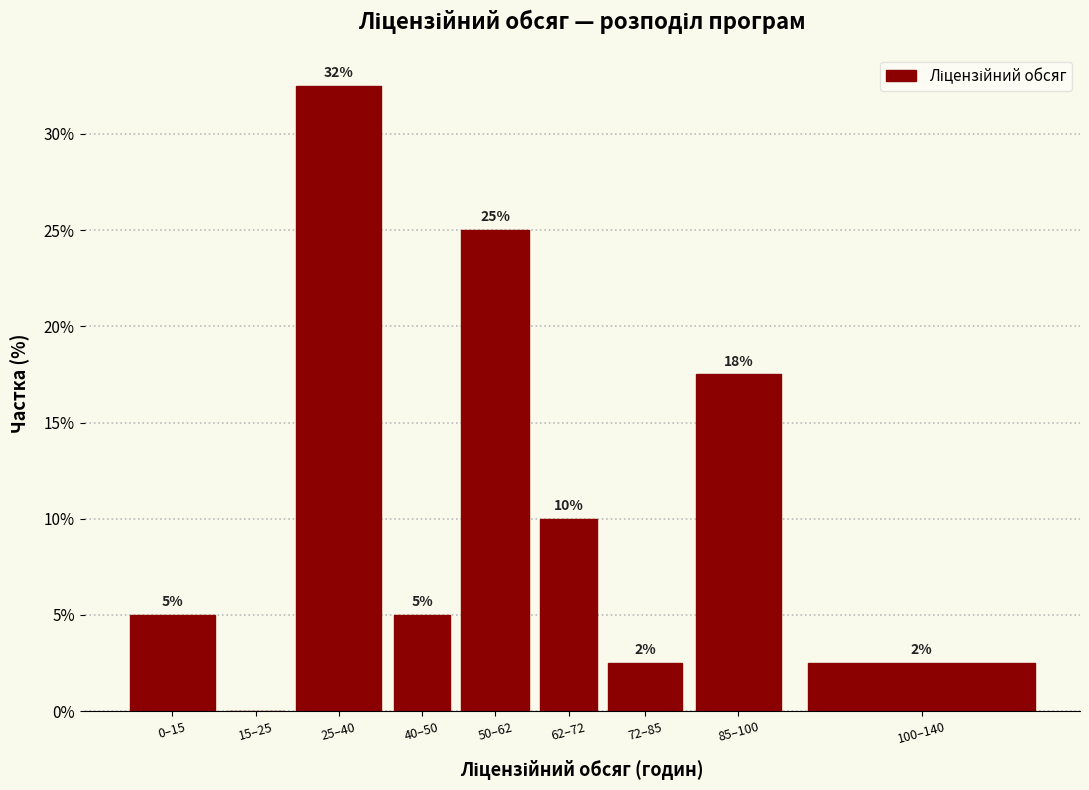

What is the greatest value displayed?

32.5